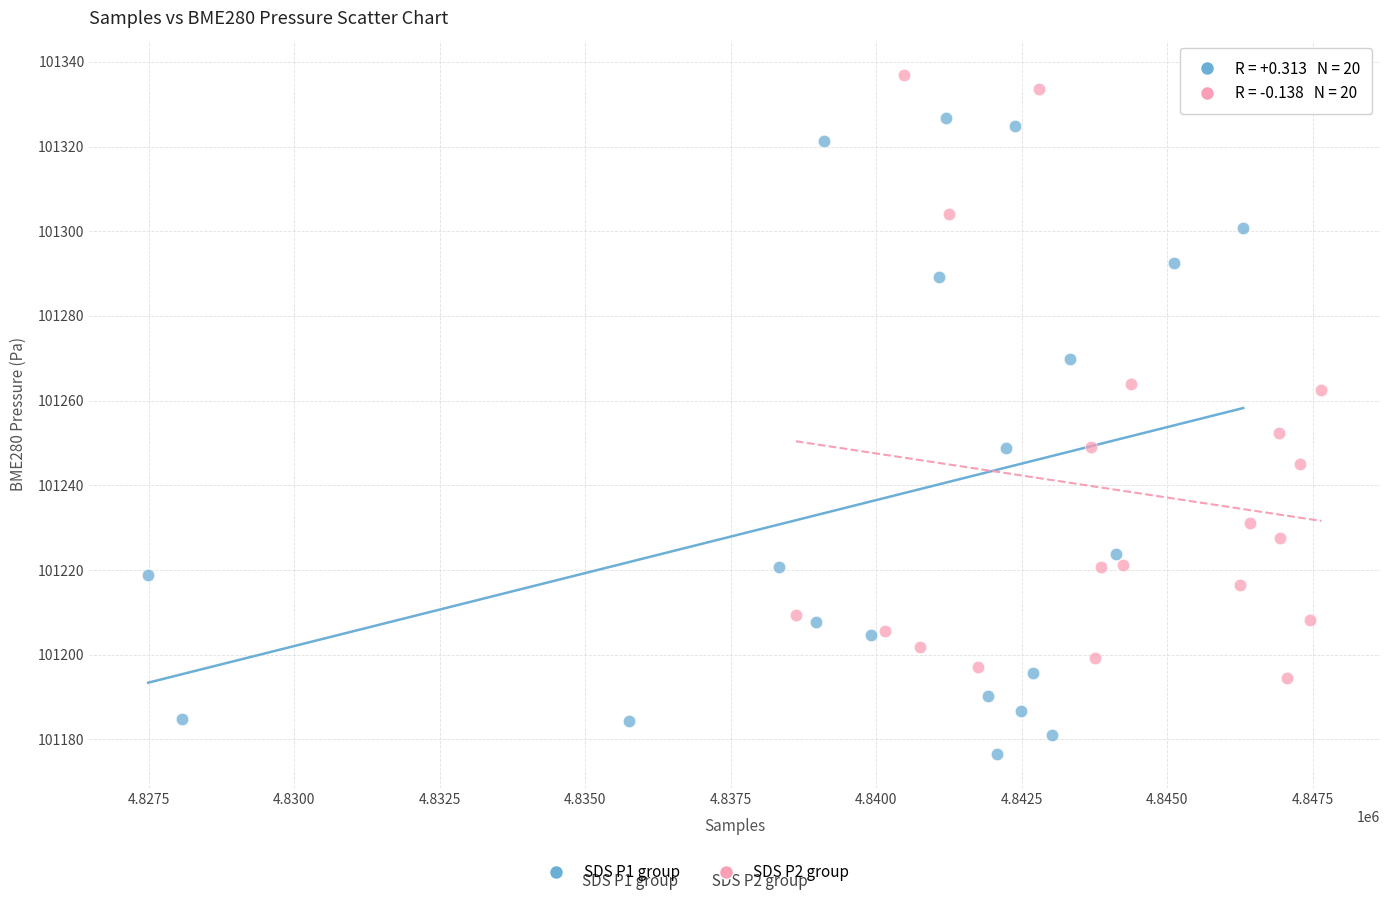

Which series has the widest spread of Y values?

SDS P1 group